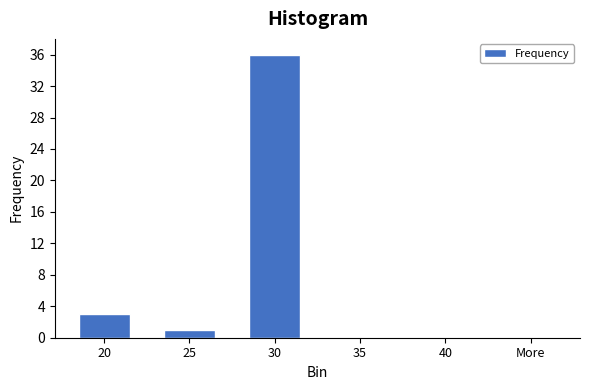

Reading right to left, transcribe all the data shown in this chart.

More=0	40=0	35=0	30=36	25=1	20=3